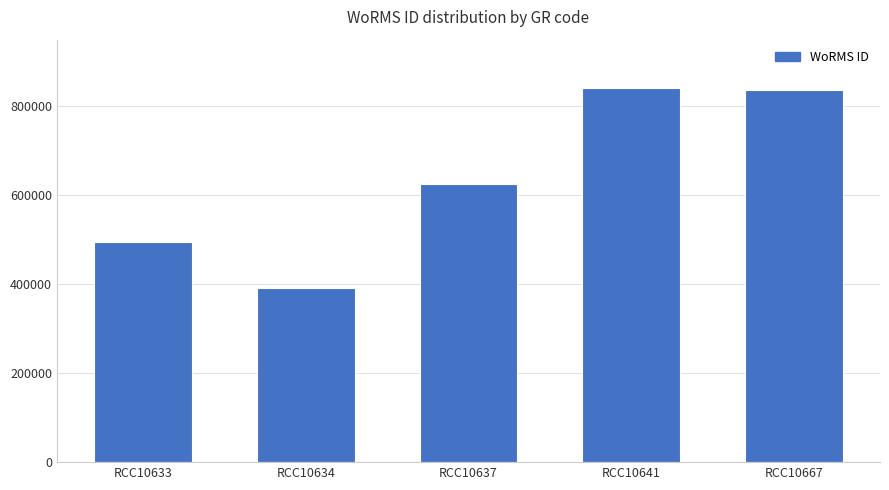

Read the value at RCC10667, to the nearest 100.

837100